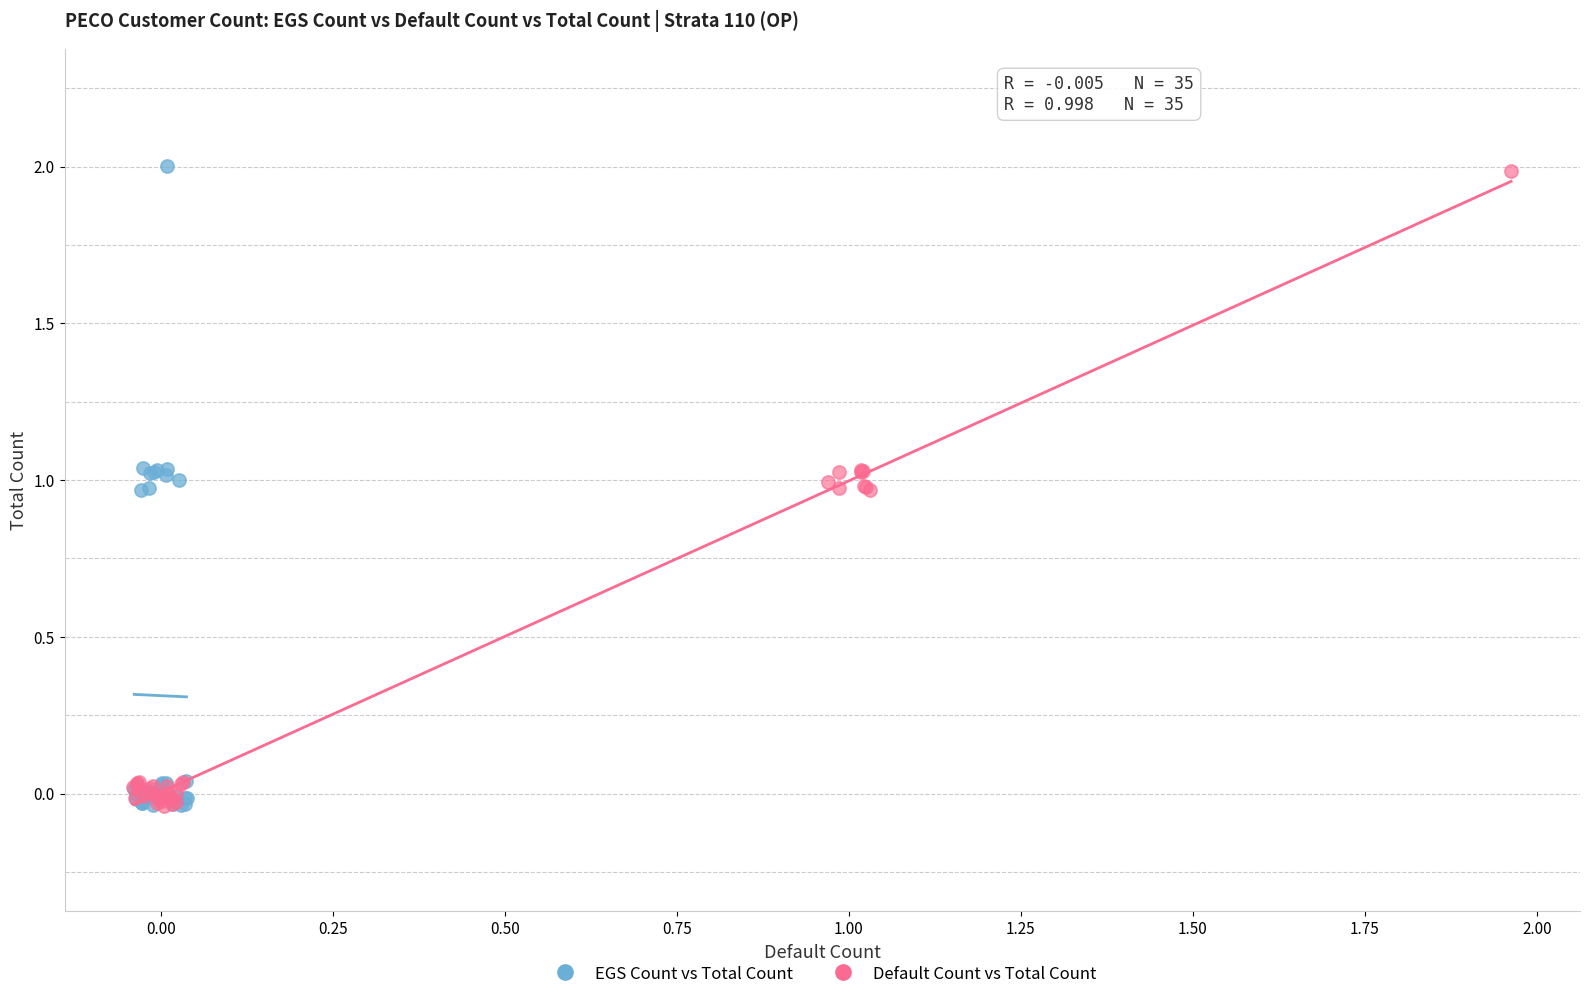

Which series has the widest spread of Y values?

EGS Count vs Total Count